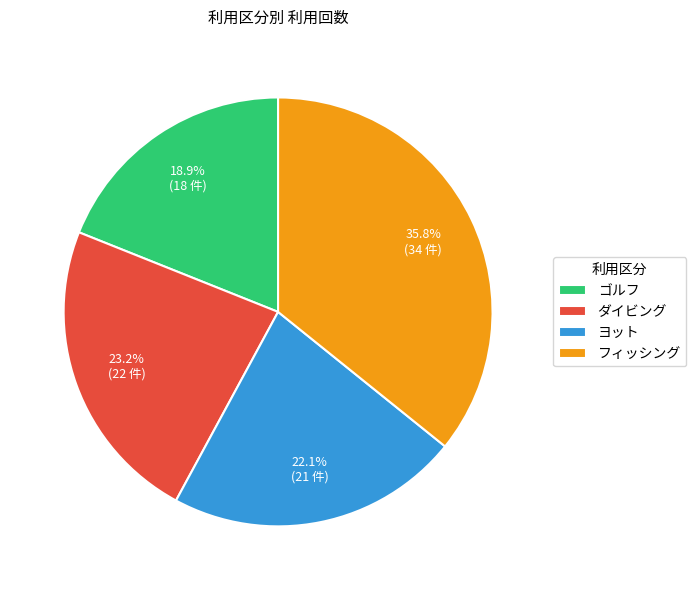

How much of the chart is everything except ヨット?

77.9%